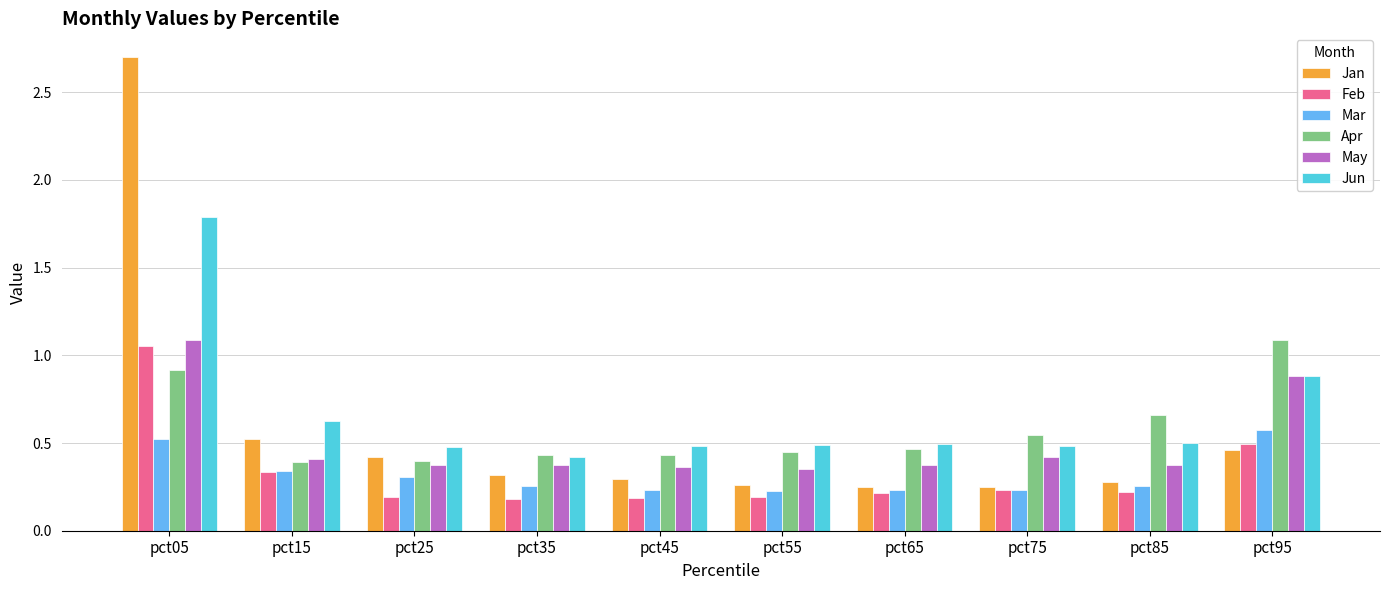

Which category has the highest value across all series?

pct05